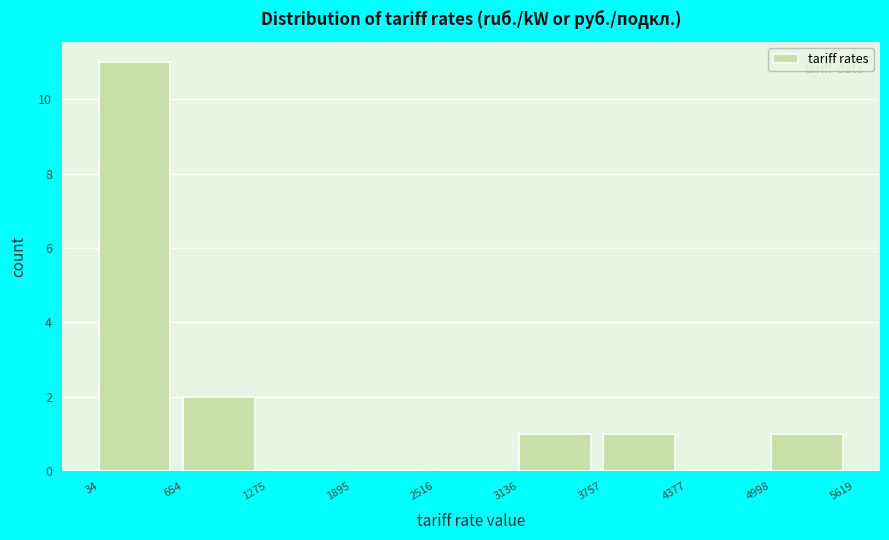

How tall is the bar that spans 4998 to 5619 on the x-axis? The values are not printed on the chart, so give them approximately, as read against the axis.

1